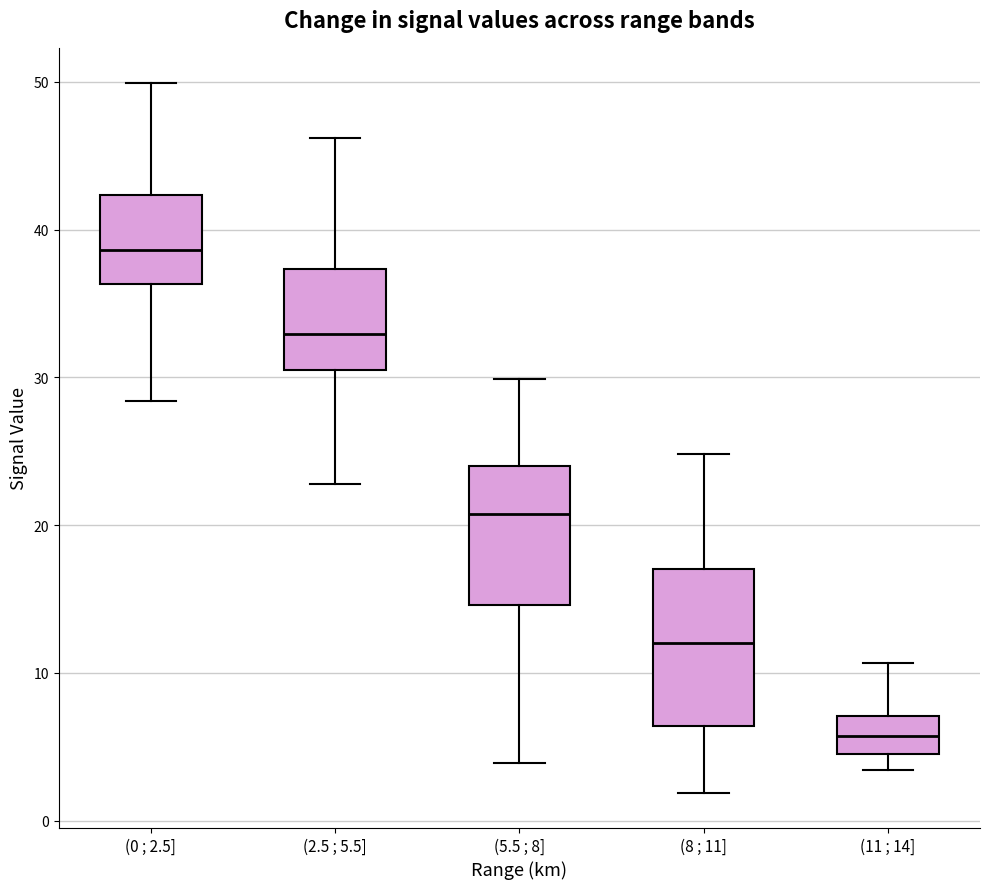

Where is the upper edge of the box for (8 ; 11] on the y-axis? The values are not printed on the chart, so give them approximately, as read against the axis.

17